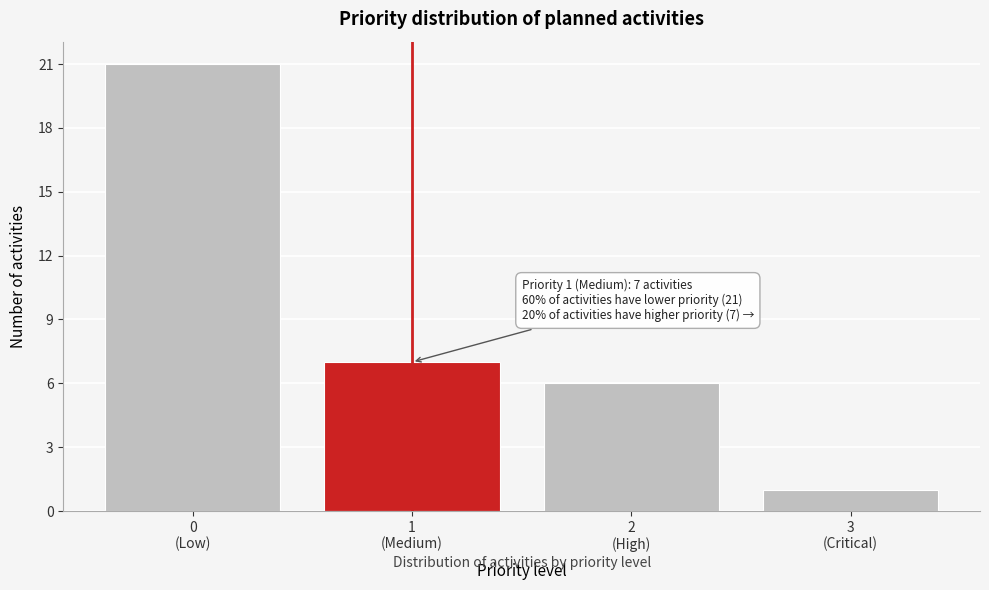

Reading left to right, transcribe all the data shown in this chart.

21	7	6	1